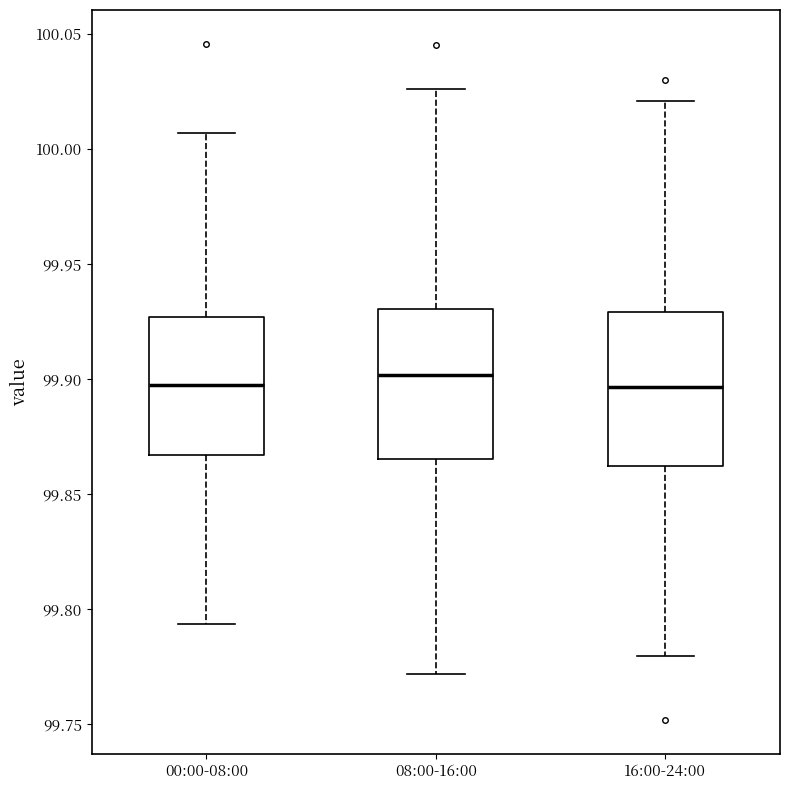

Reading left to right, read every box against the y-axis: the position of its median line, the range the box covers, and the ends of its whiskers. The values are not printed on the chart, so give them approximately, as read against the axis.

00:00-08:00: median 99.900, box 99.865 to 99.925, whiskers 99.795 to 100.005
08:00-16:00: median 99.900, box 99.865 to 99.930, whiskers 99.770 to 100.025
16:00-24:00: median 99.895, box 99.860 to 99.930, whiskers 99.780 to 100.020